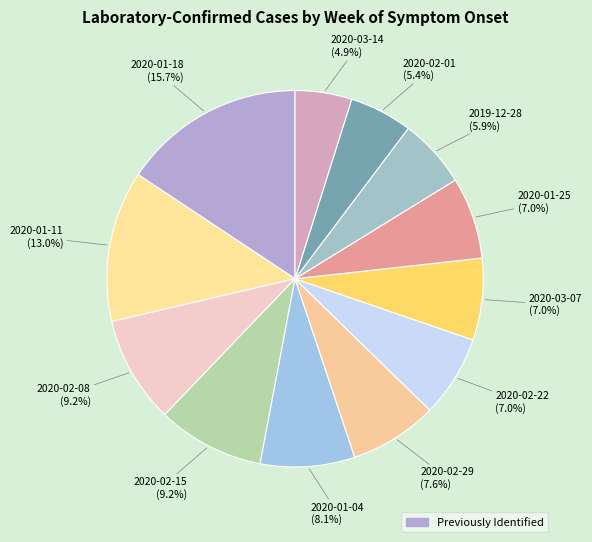

How many slices are in this pie chart?

12